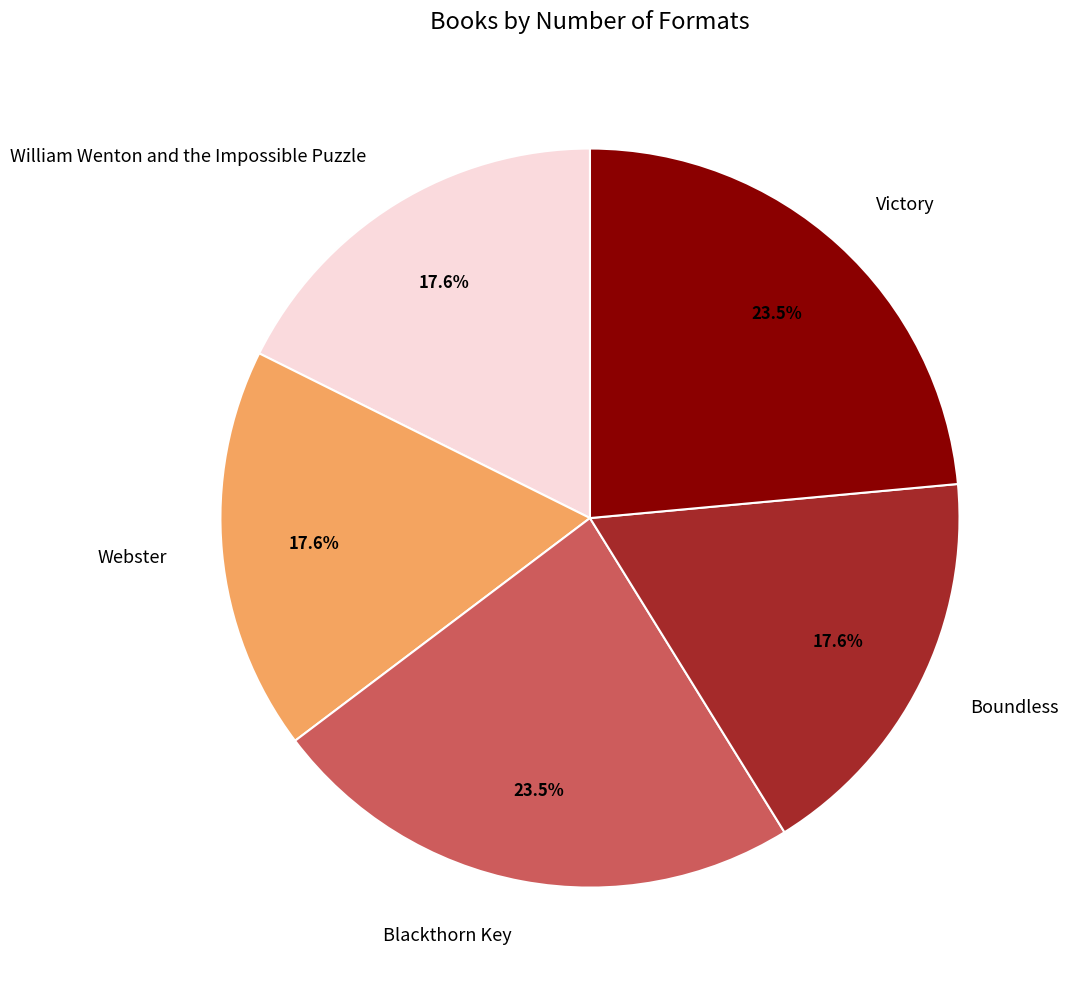

Count the number of slices in the pie.

5